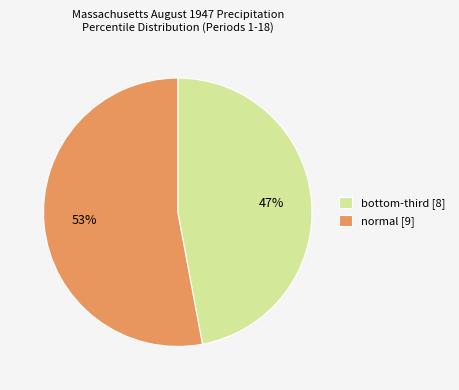

How many segments does this pie chart have?

2